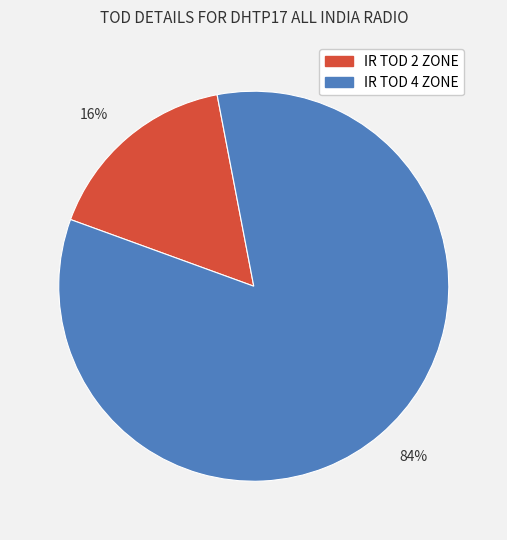

The 16% slice represents 16% of the pie. True or false?

True